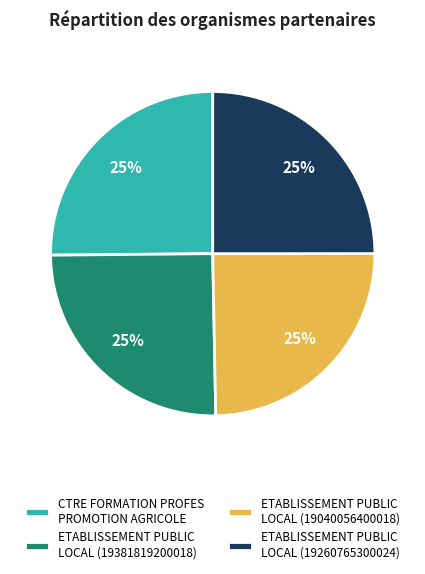

True or false: CTRE FORMATION PROFES PROMOTION AGRICOLE accounts for 25% of the total.

True